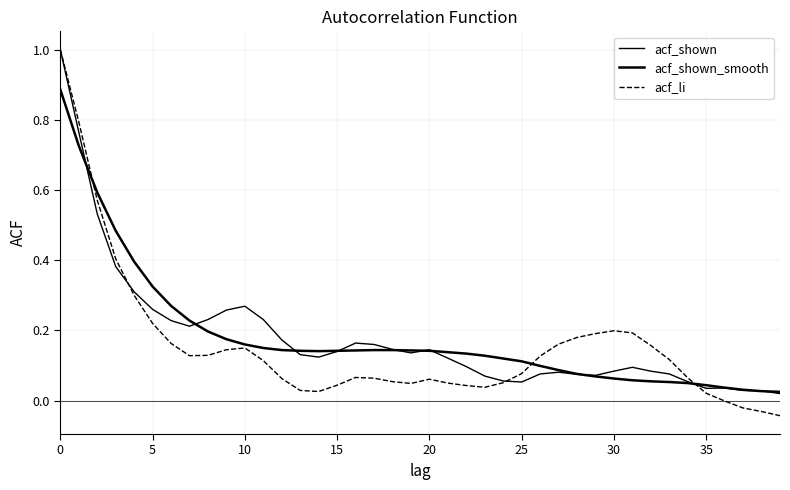

True or false: acf_li and acf_shown_smooth cross at least once.

True